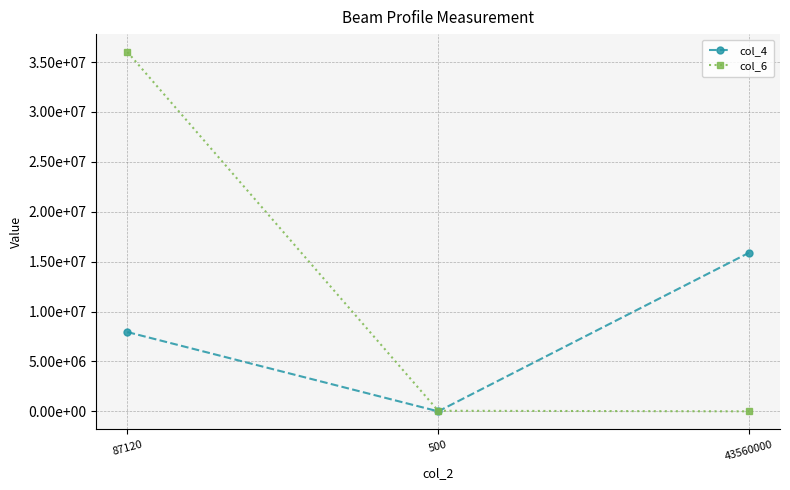

What is the value of the col_4 point at the 2nd from the left?

2